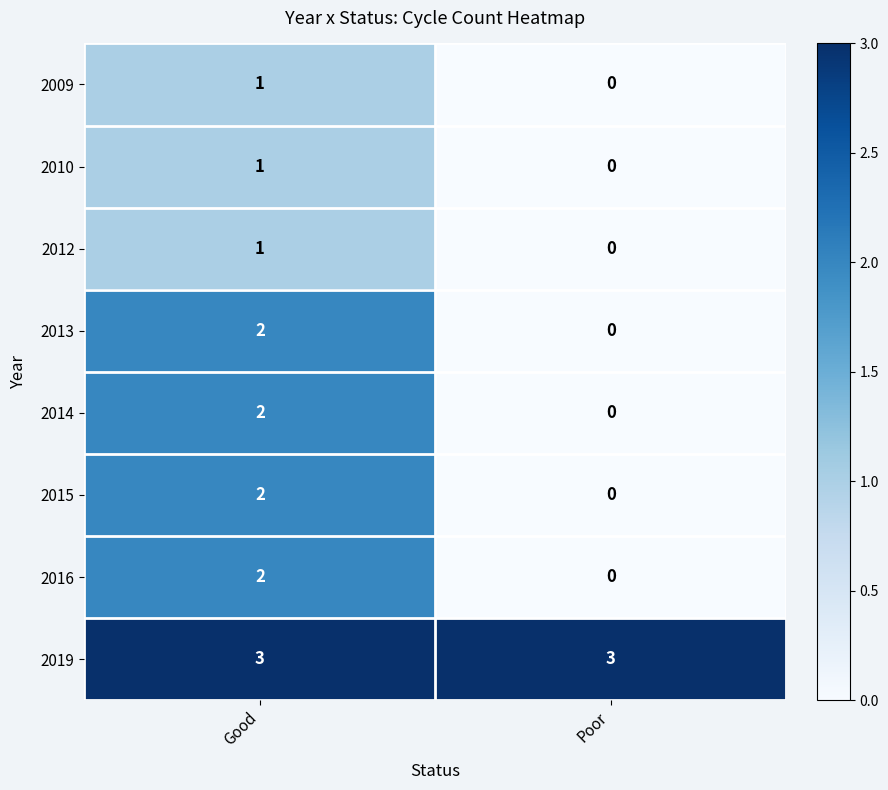

What is the total value across all series at Good?

14